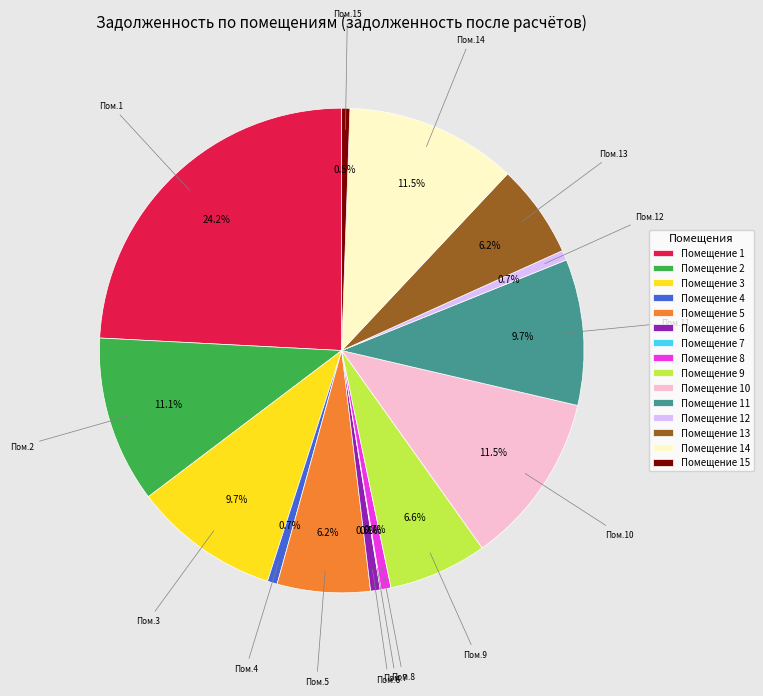

Combined, do Помещение 11 and Помещение 14 account for over 50%?

No